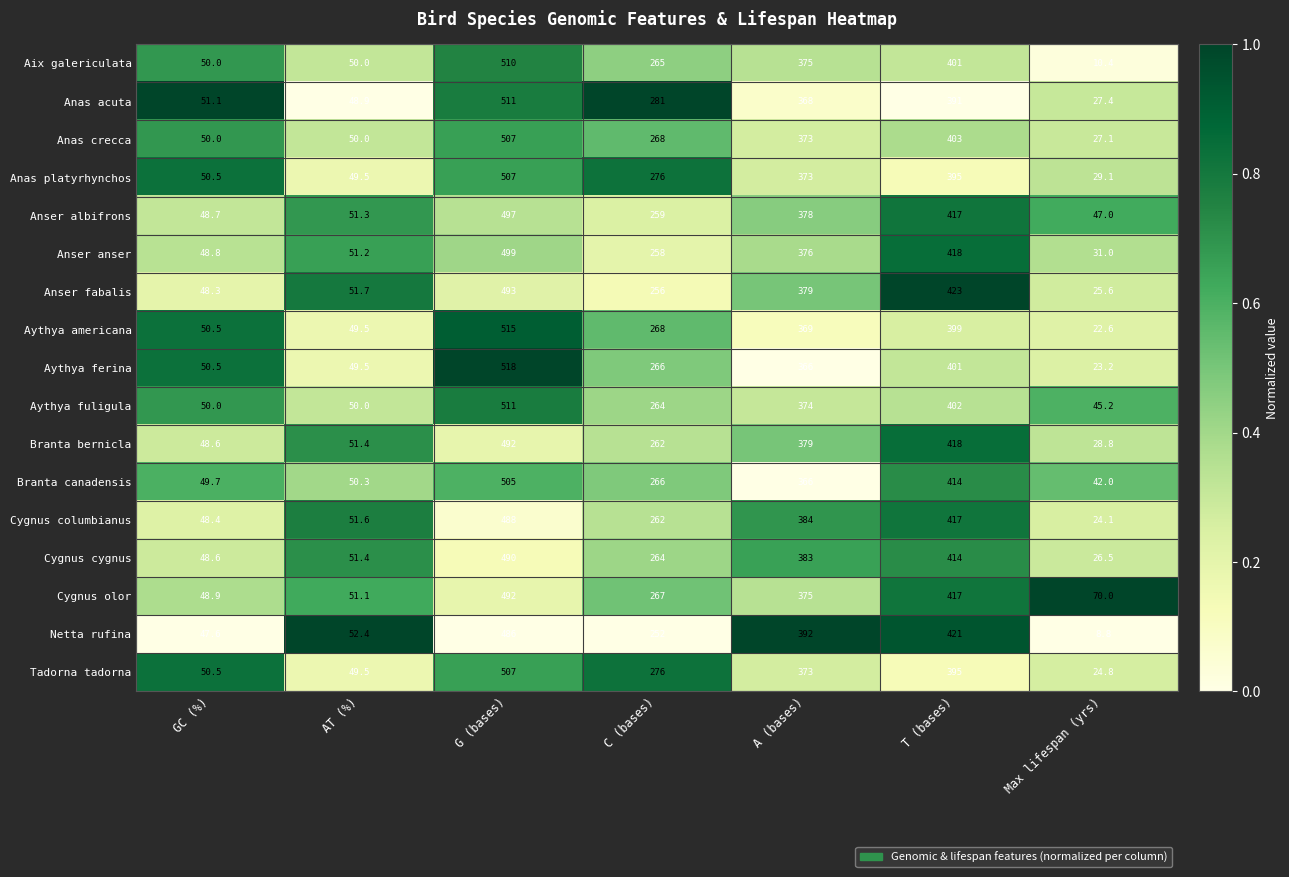

At which category is the sum across all series the highest?

G (bases)